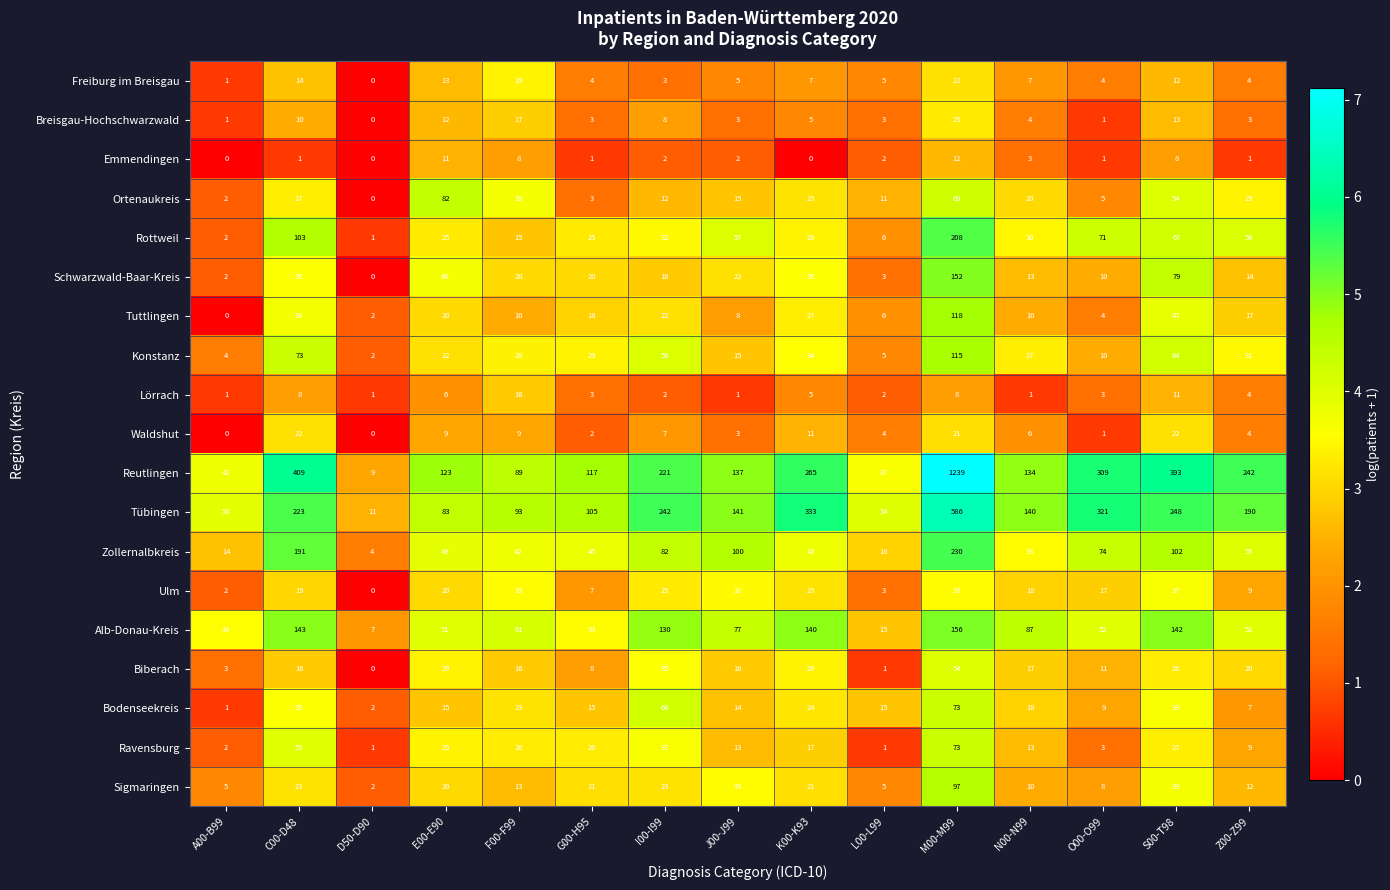

Is it true that Sigmaringen equals 3 at Z00-Z99?

False